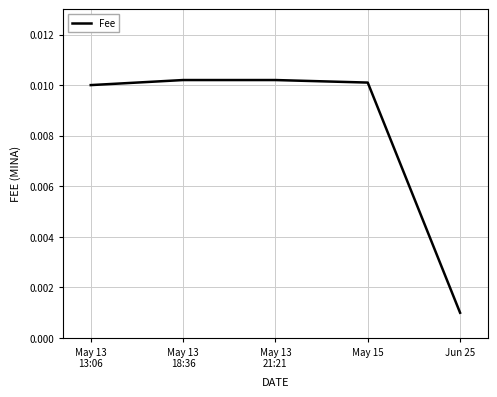

At which category does the chart reach its minimum across all series?

Jun 25